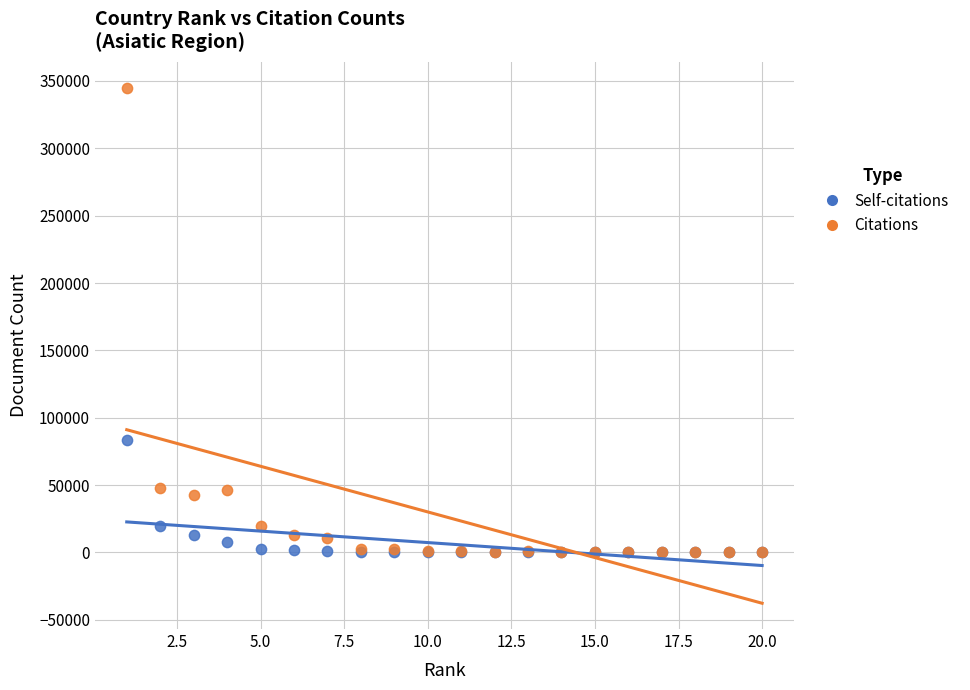

Which series contains the highest Y value?

Citations